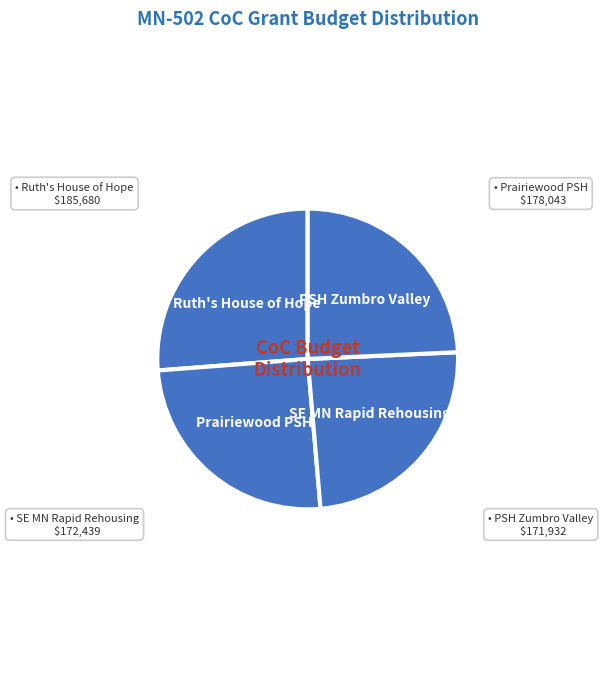

What is the largest slice in the pie chart?

Ruth's House of Hope